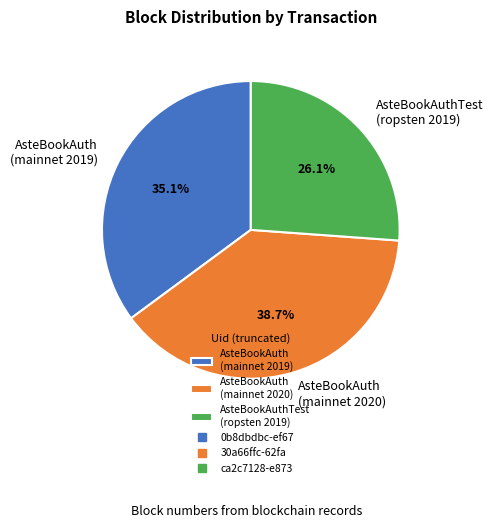

Combined, what portion of the pie is AsteBookAuth (mainnet 2020) and AsteBookAuth (mainnet 2019)?

73.9%